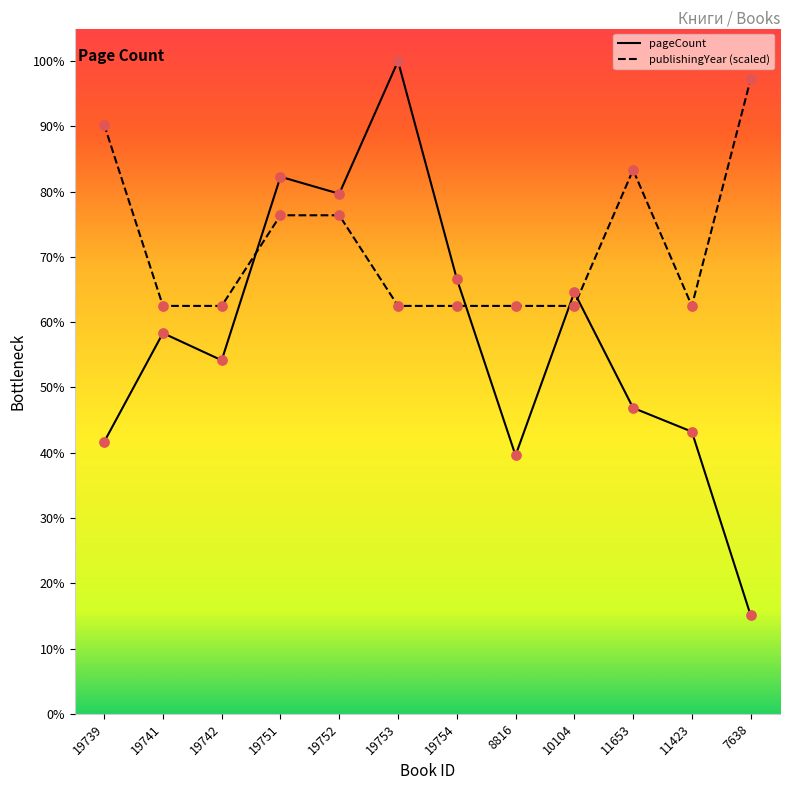

Which series has the widest spread of Y values?

pageCount